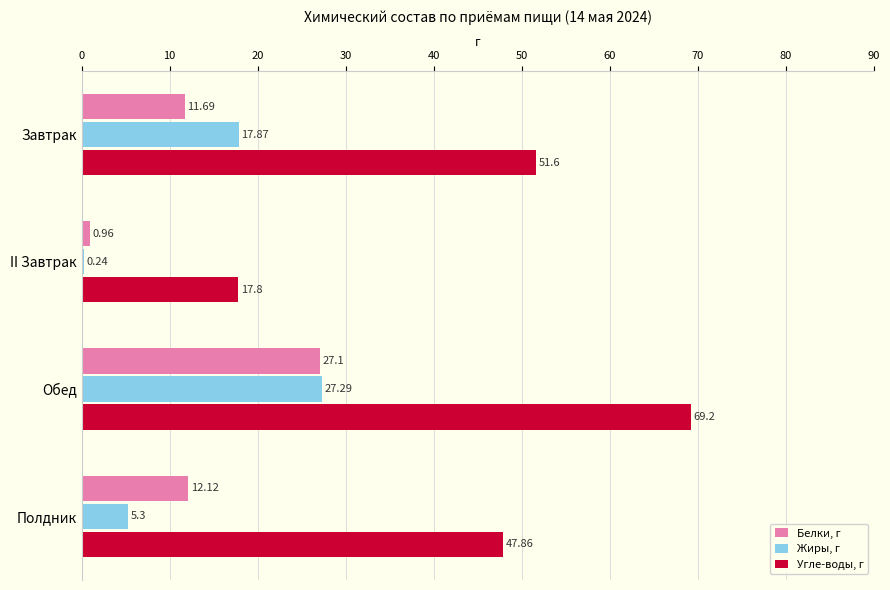

What is the sum of all Белки, г values?

51.9